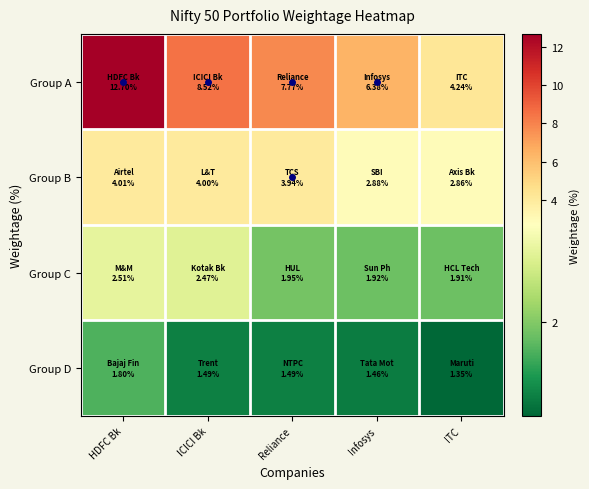

How many distinct data groups are displayed?

4